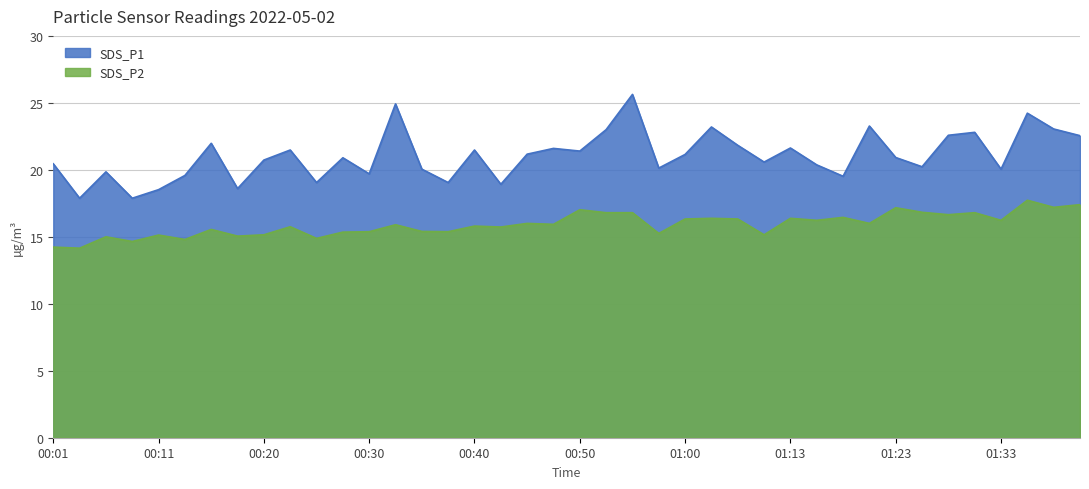

How many data points in SDS_P1 are above 20?

29